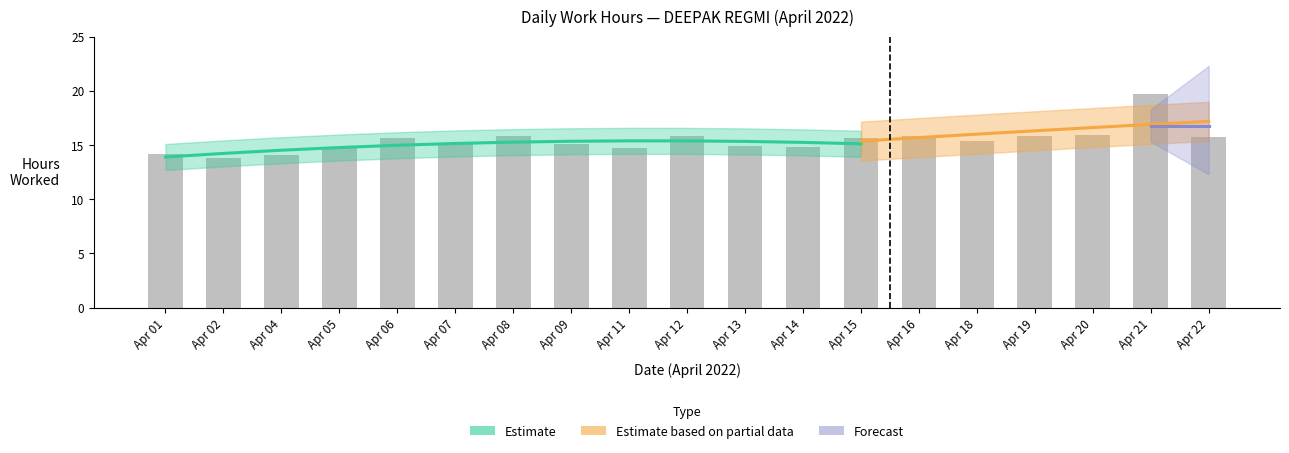

List the labels in order of value, largest first.

Apr 21, Apr 20, Apr 19, Apr 08, Apr 12, Apr 16, Apr 22, Apr 06, Apr 15, Apr 18, Apr 07, Apr 09, Apr 13, Apr 14, Apr 05, Apr 11, Apr 01, Apr 04, Apr 02